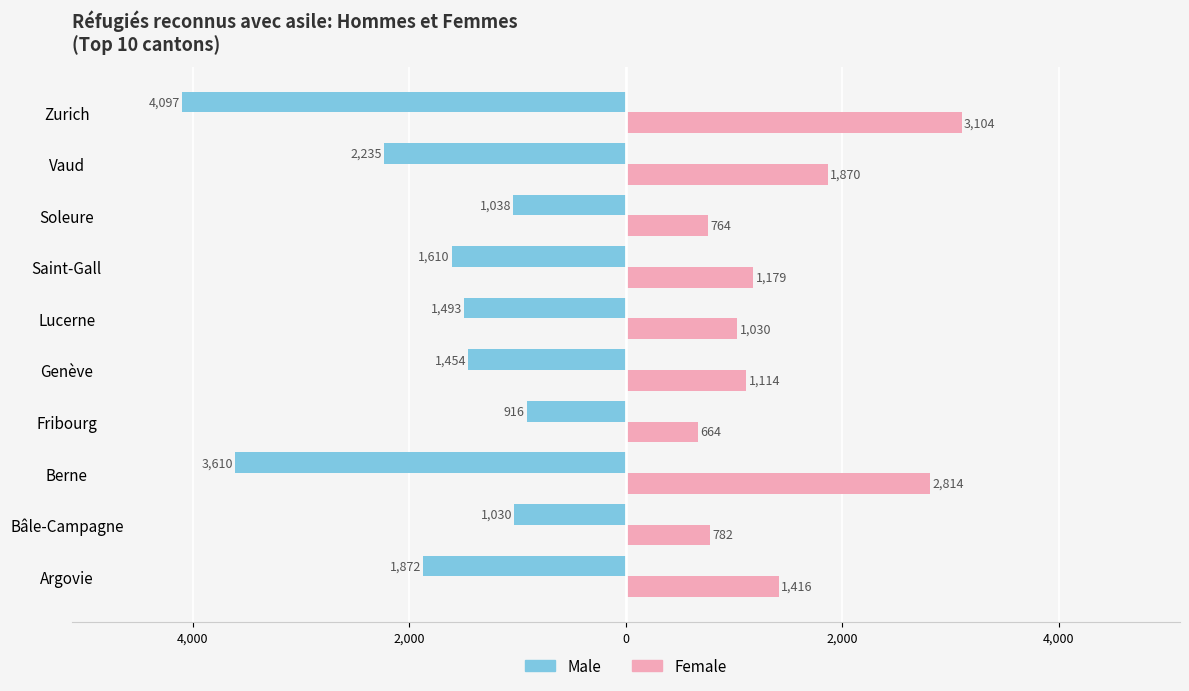

What are all the series names shown in the legend?

Male, Female